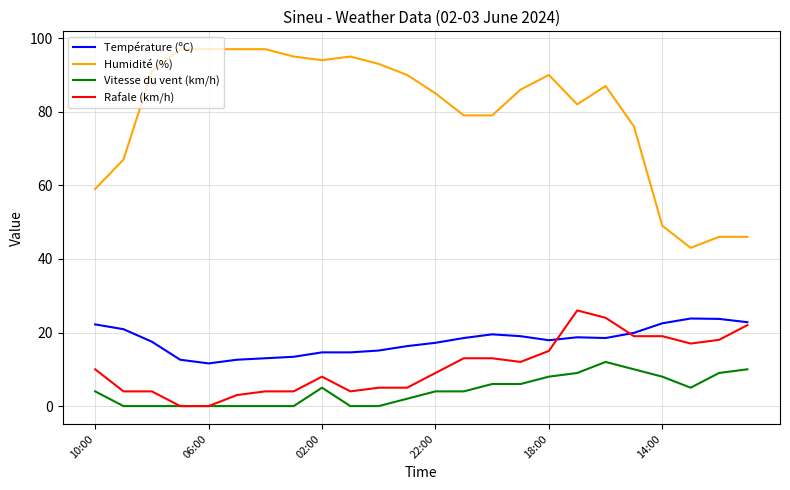

What is the maximum value shown in the chart?

97.0